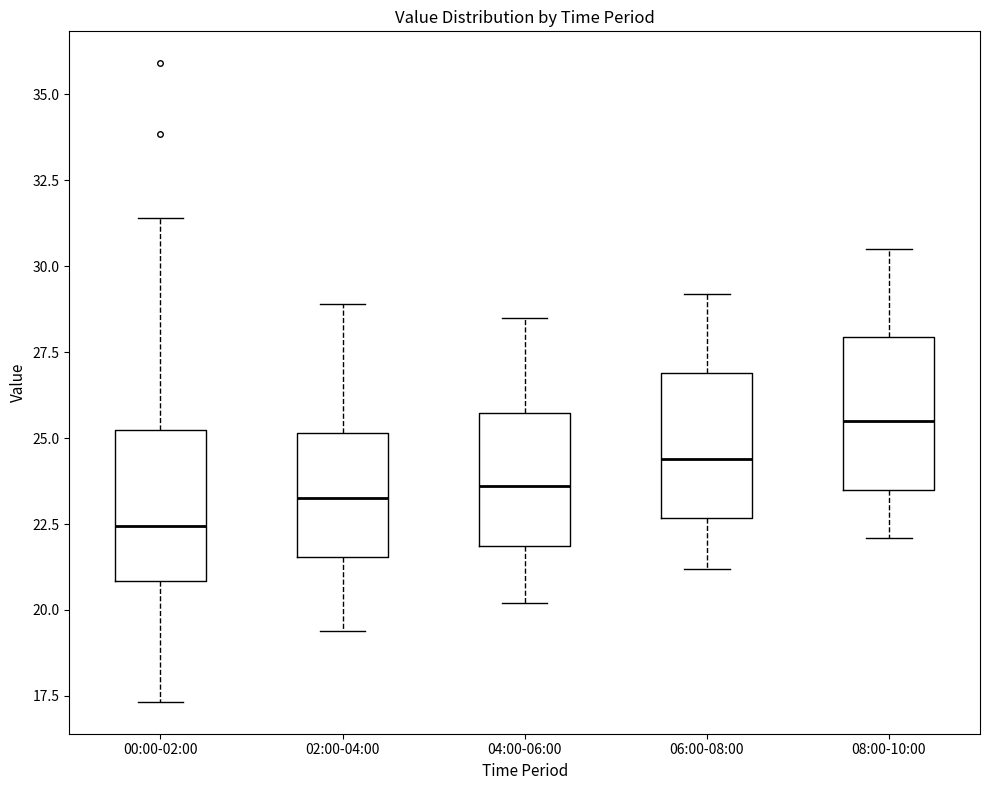

Reading left to right, transcribe this box plot: for each box, give where its median line is, the range the box spans, and where its two whiskers end, as read against the y-axis. The values are not printed on the chart, so give them approximately, as read against the axis.

00:00-02:00: median 22.5, box 21.0 to 25.0, whiskers 17.5 to 31.5
02:00-04:00: median 23.5, box 21.5 to 25.0, whiskers 19.5 to 29.0
04:00-06:00: median 23.5, box 22.0 to 25.5, whiskers 20.0 to 28.5
06:00-08:00: median 24.5, box 22.5 to 27.0, whiskers 21.0 to 29.0
08:00-10:00: median 25.5, box 23.5 to 28.0, whiskers 22.0 to 30.5